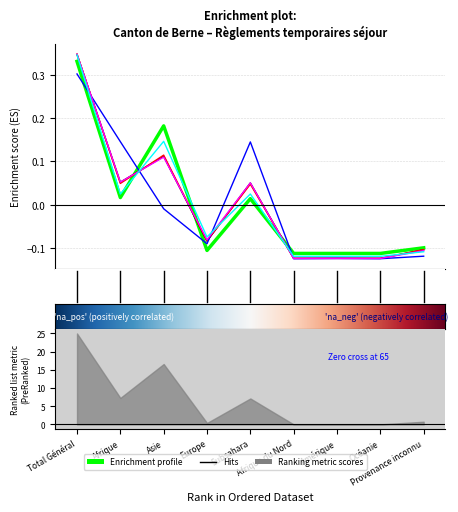

What is the label of the 8th point from the right?

Afrique